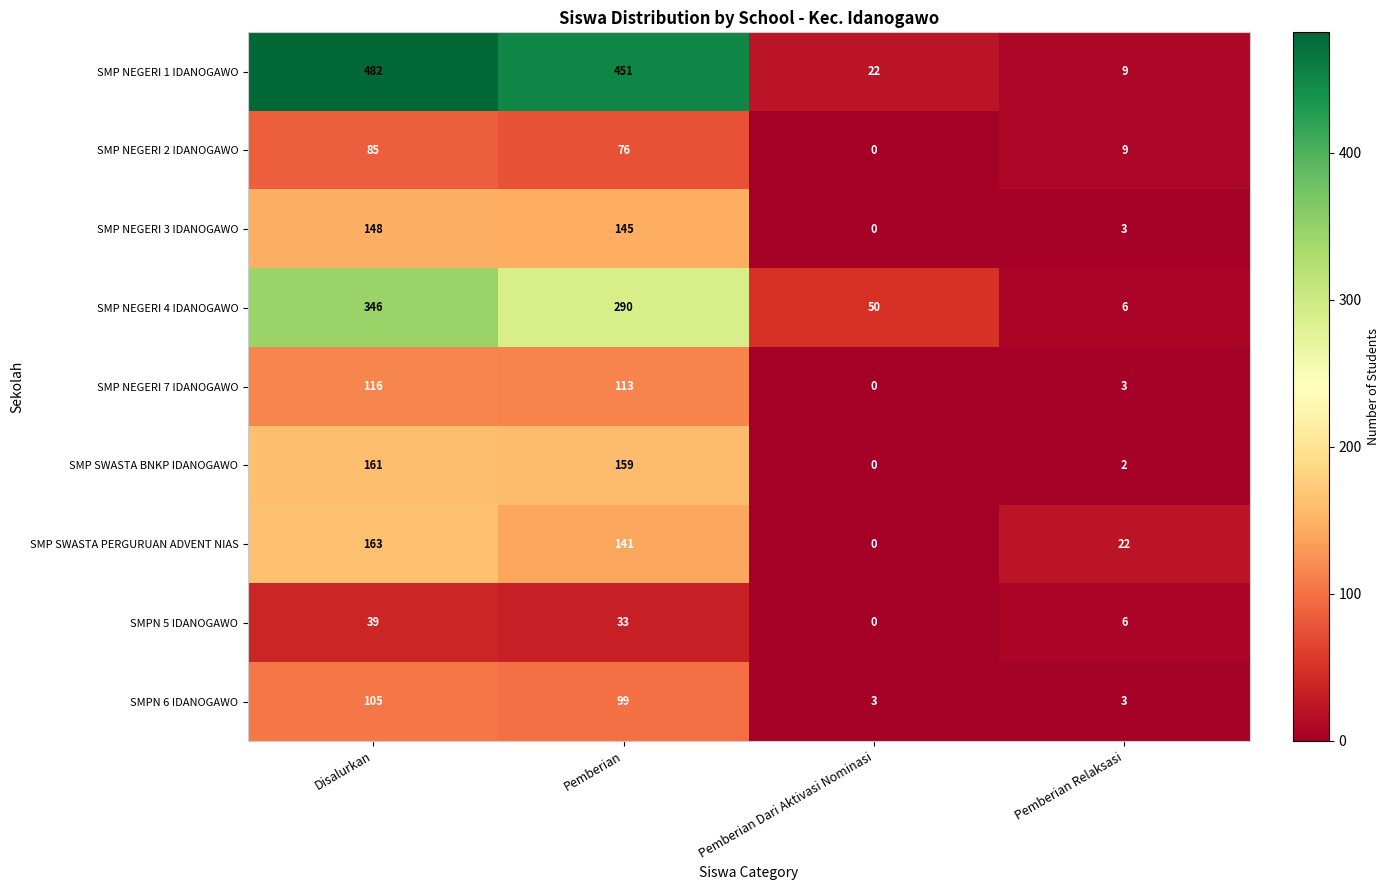

What is the difference between the maximum and minimum values in the SMP NEGERI 3 IDANOGAWO series?

148